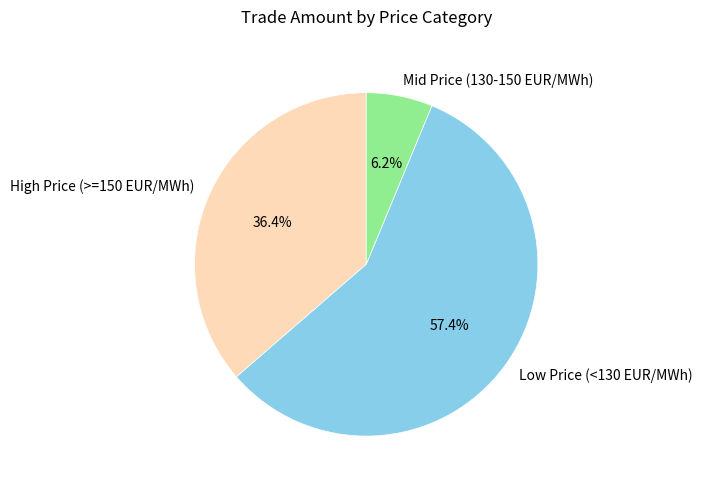

To the nearest percent, what is the average slice percentage?

33%